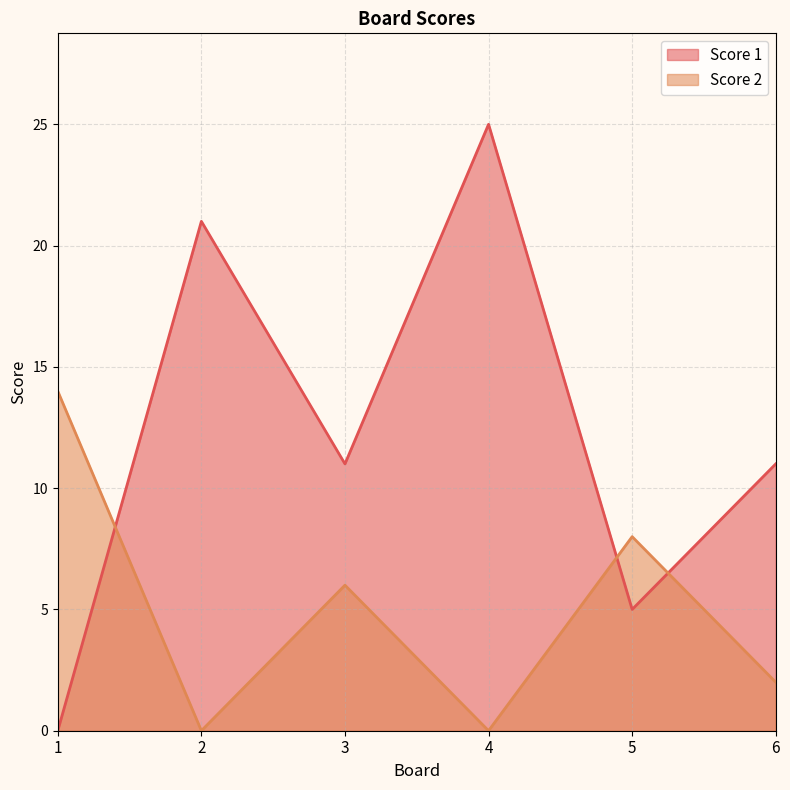

At how many categories does at least one series exceed 10?

5